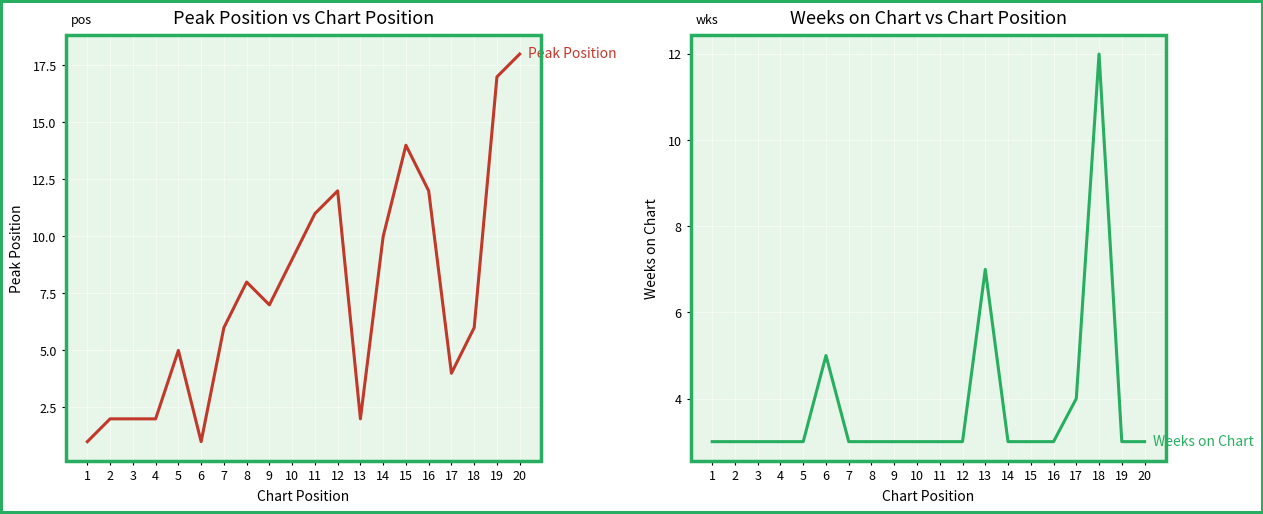

What is the difference between the highest and lowest values at 10?

6